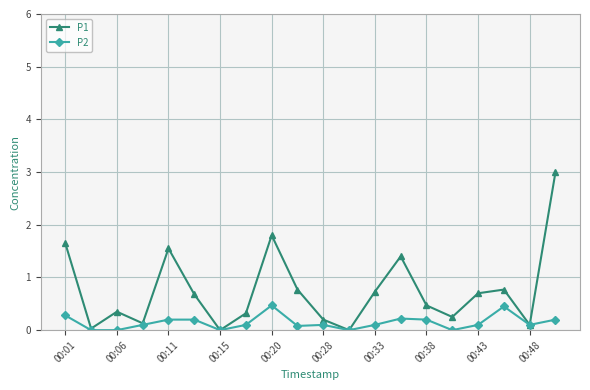

At how many categories does at least one series exceed 1?

5